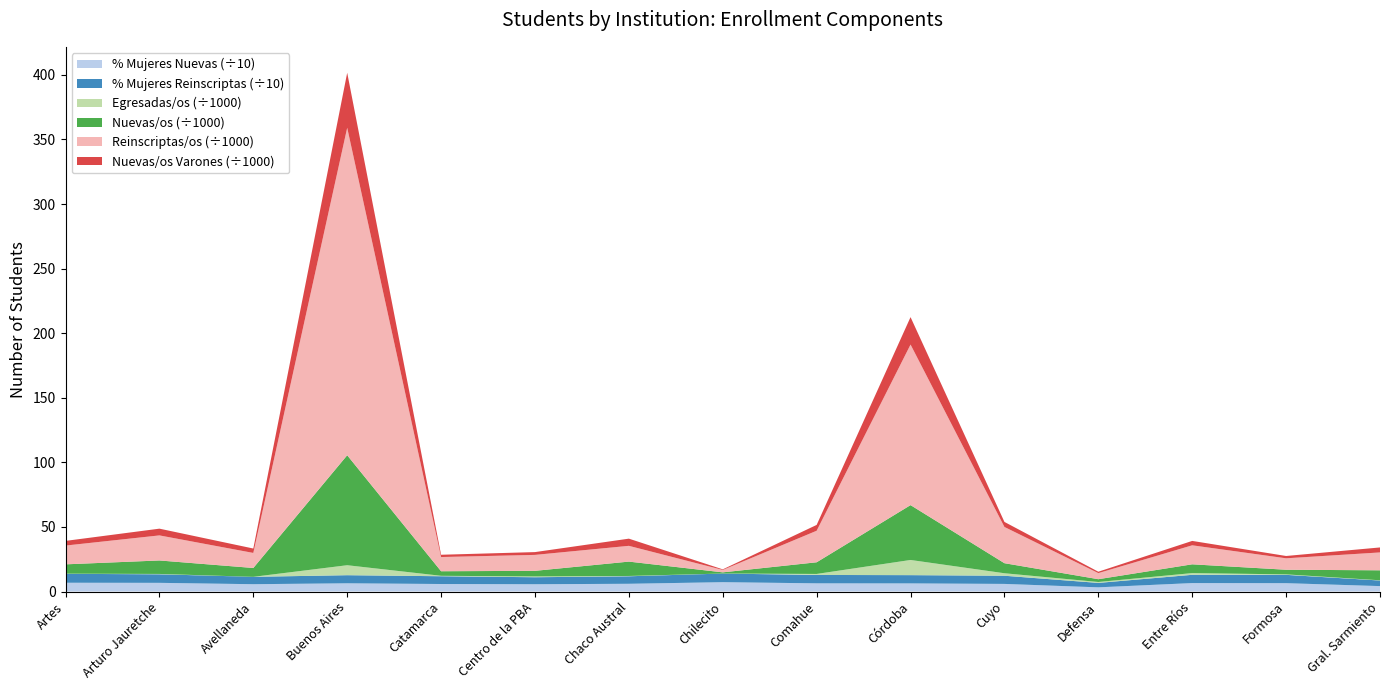

Reading right to left, what are all the values shown in this chart?

Nuevas/os Total: 7727.0	3585.0	6796.0	2151.0	7777.0	42461.0	9028.0	908.0	11116.0	4340.0	3528.0	85129.0	6845.0	10431.0	7230.0
Nuevas/os Mujeres: 7727.0	3585.0	6796.0	2151.0	7777.0	42461.0	9028.0	908.0	11116.0	4340.0	3528.0	85129.0	6845.0	10431.0	7230.0
Reinscriptas/os Total: 13833.0	8859.0	14715.0	4717.0	28062.0	124307.0	24417.0	1863.0	12211.0	12337.0	11000.0	253537.0	11649.0	19405.0	14534.0
Egresadas/os Total: 184.0	368.0	1331.0	716.0	1930.0	11751.0	780.0	26.0	235.0	619.0	343.0	7725.0	0.0	264.0	126.0
% Mujeres Nuevas: 42.0	64.7	65.4	32.4	58.9	62.9	63.4	72.4	59.9	56.4	58.2	63.7	56.7	67.2	68.0
% Mujeres Reinscriptas: 43.2	64.4	64.0	34.3	63.3	63.9	64.9	66.7	58.2	54.2	60.1	62.7	57.1	66.3	68.9